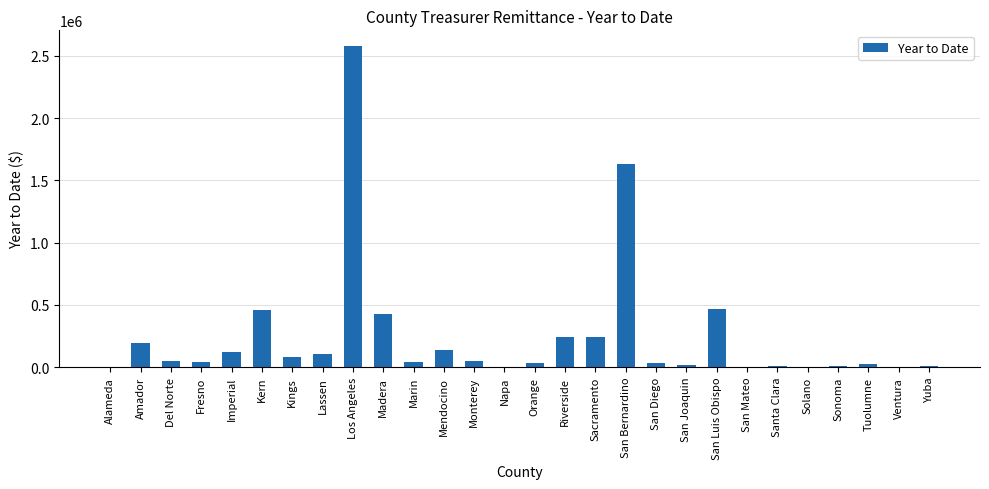

Which label corresponds to the largest value in the chart?

Los Angeles